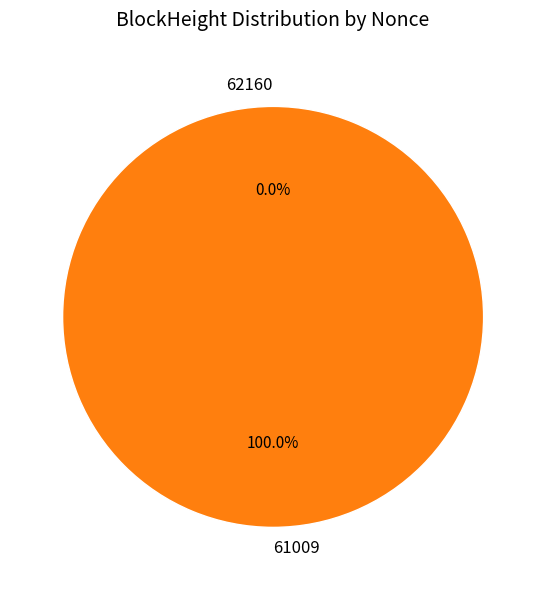

Between 61009 and 62160, which is larger?

61009